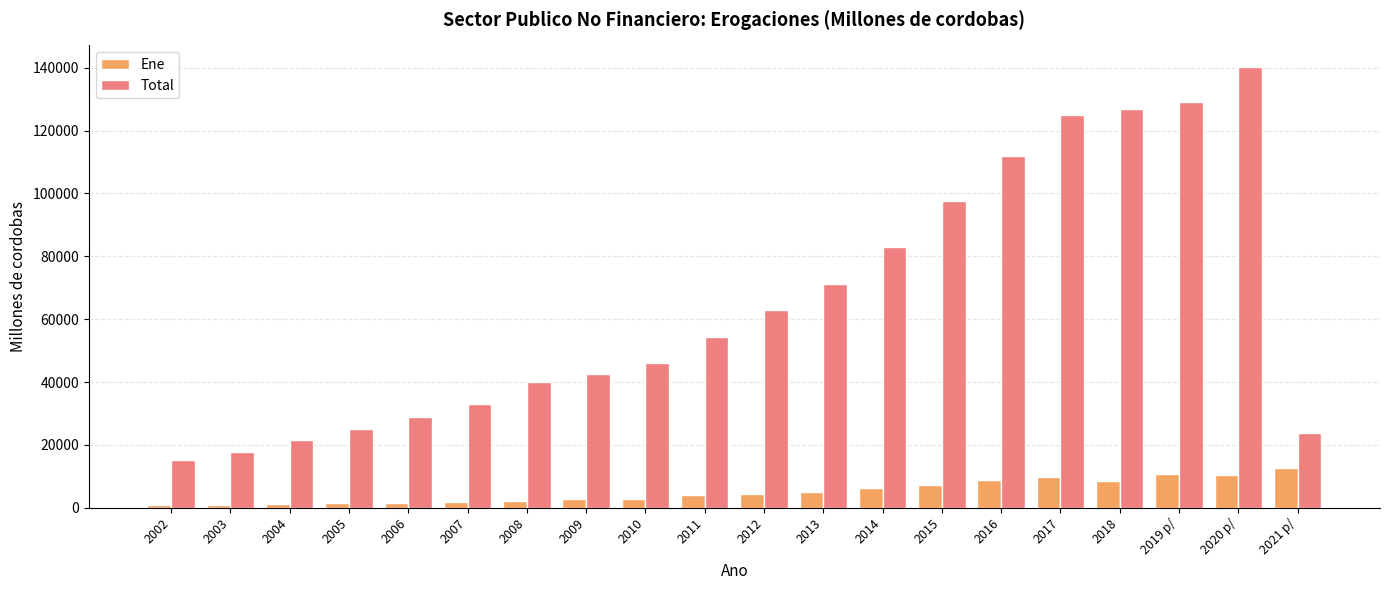

Is it true that Ene equals 957.7 at 2002?

True